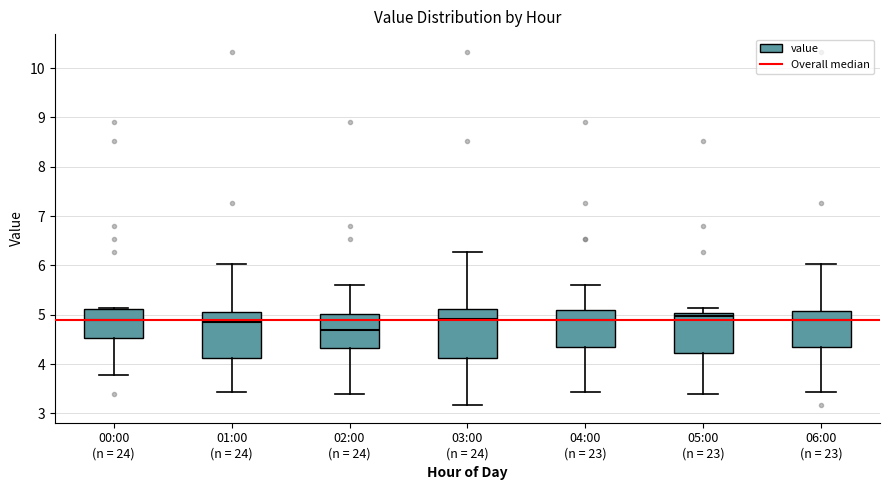

Where does the upper whisker of the box for 02:00 (n = 24) end on the y-axis? The values are not printed on the chart, so give them approximately, as read against the axis.

5.6